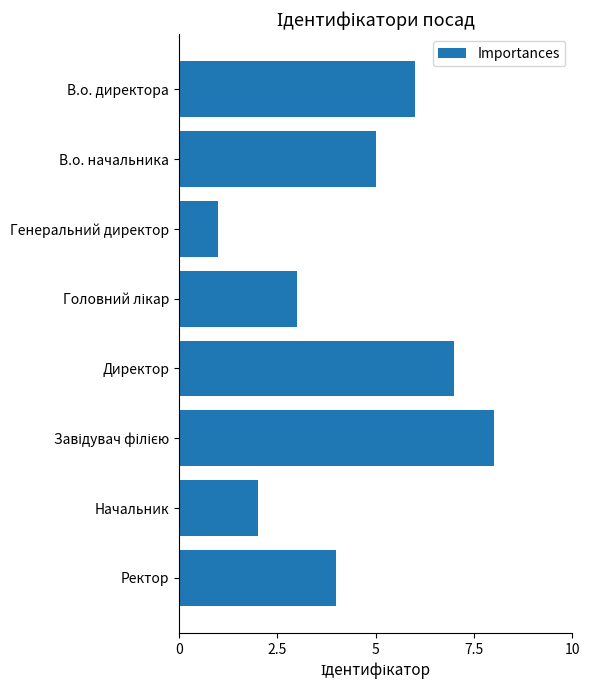

How many data points are less than 5?

4